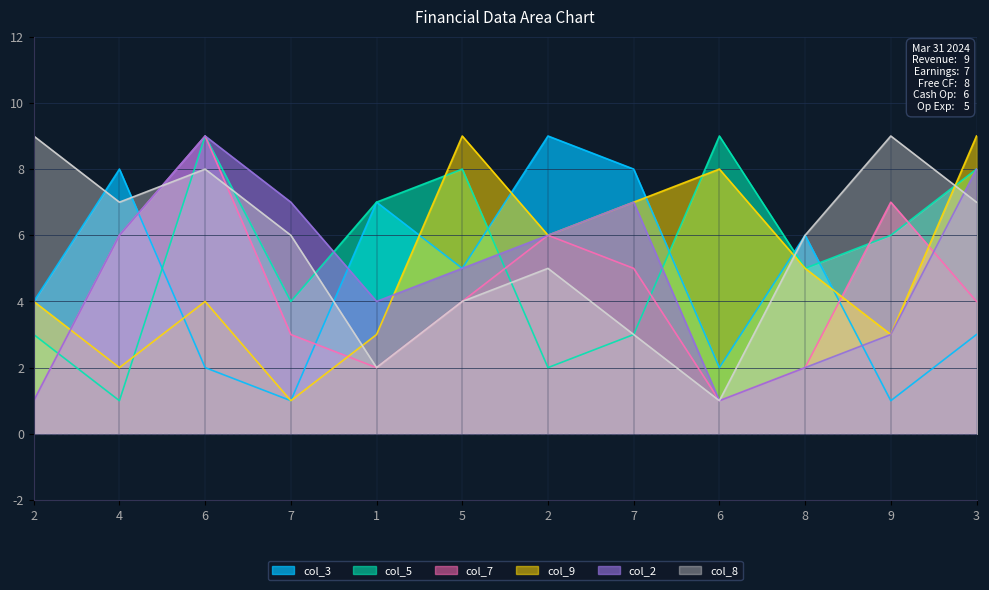

What is the label of the 6th point from the right?

2